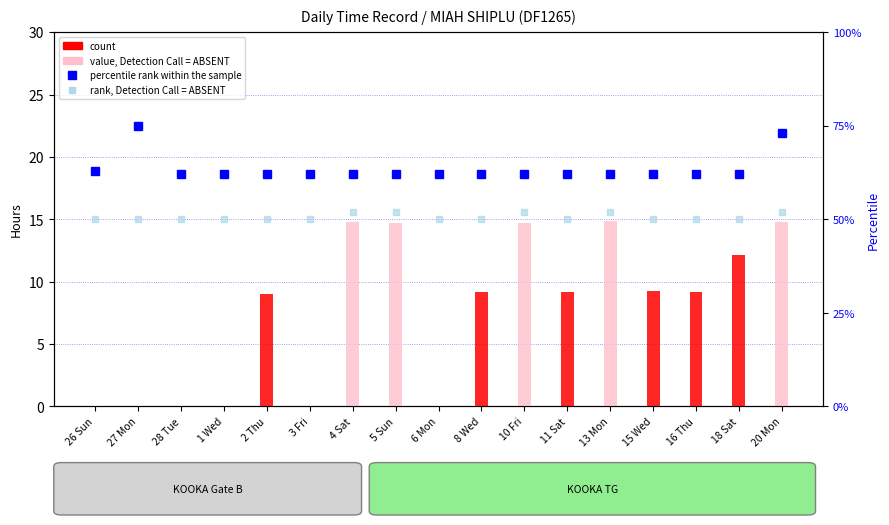

How many series are shown in this chart?

4